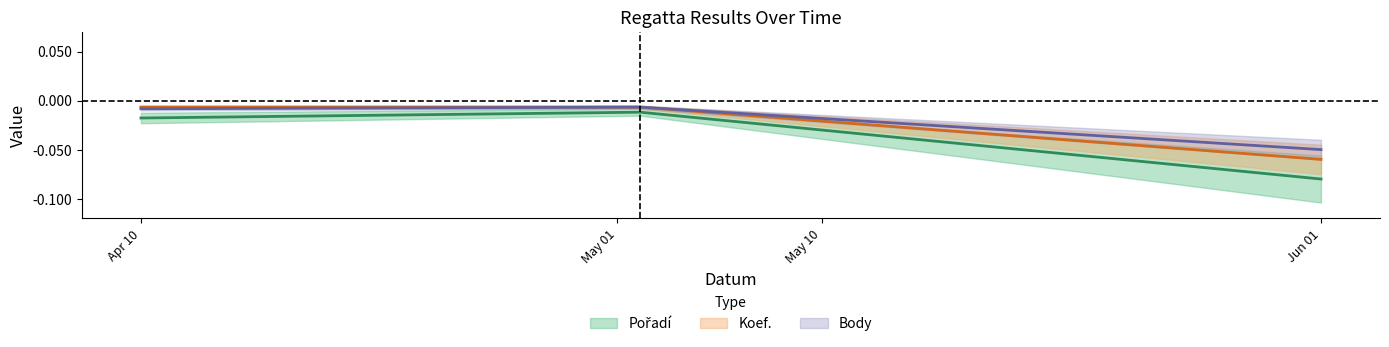

What is the minimum value for Pořadí?

-0.1